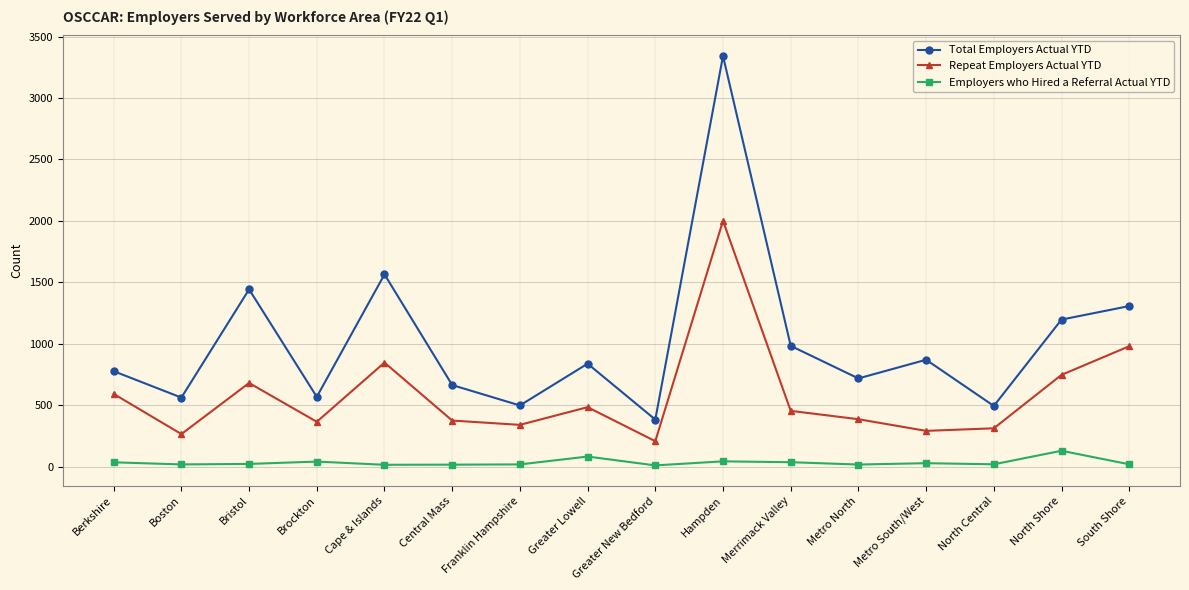

List the series in order of their peak value, highest first.

Total Employers Actual YTD, Repeat Employers Actual YTD, Employers who Hired a Referral Actual YTD